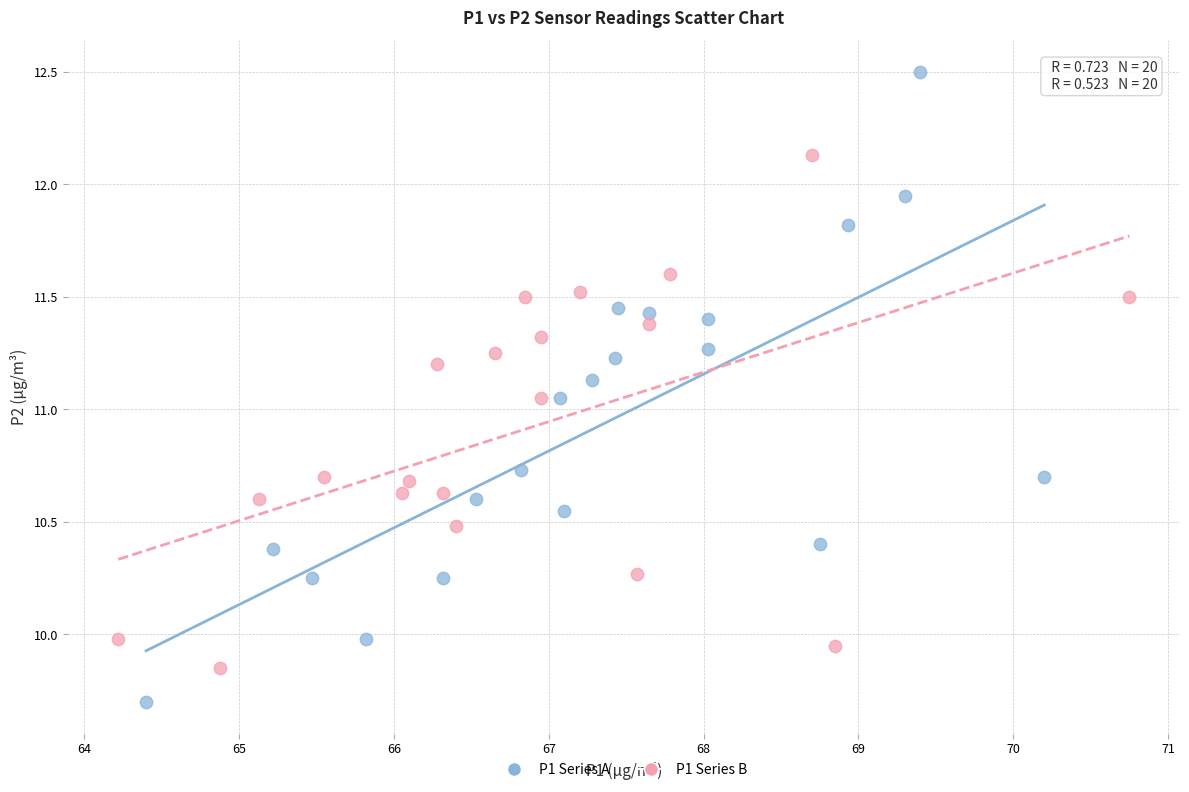

Which series has the widest spread of Y values?

P1 Series A